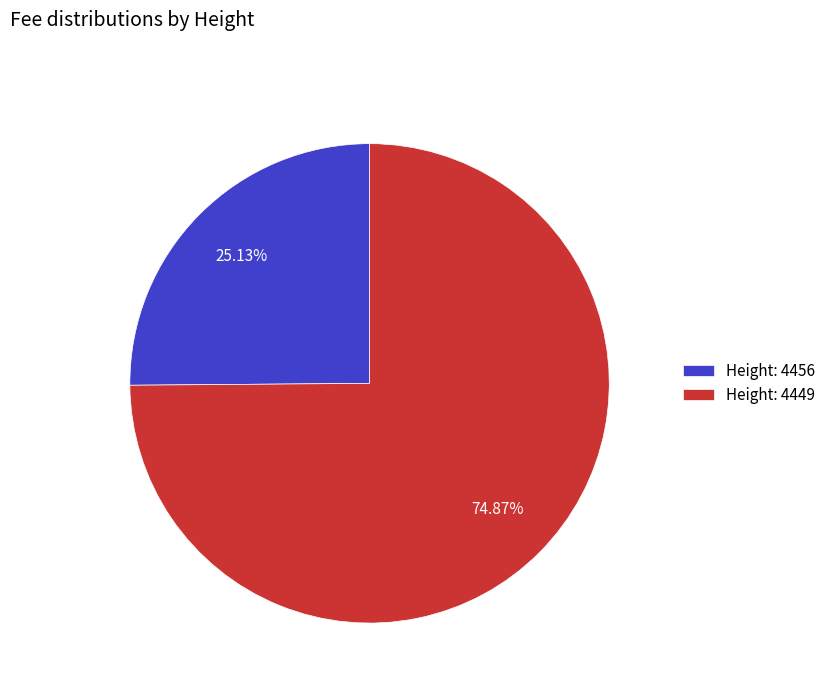

Which slice is the smallest?

Height: 4456